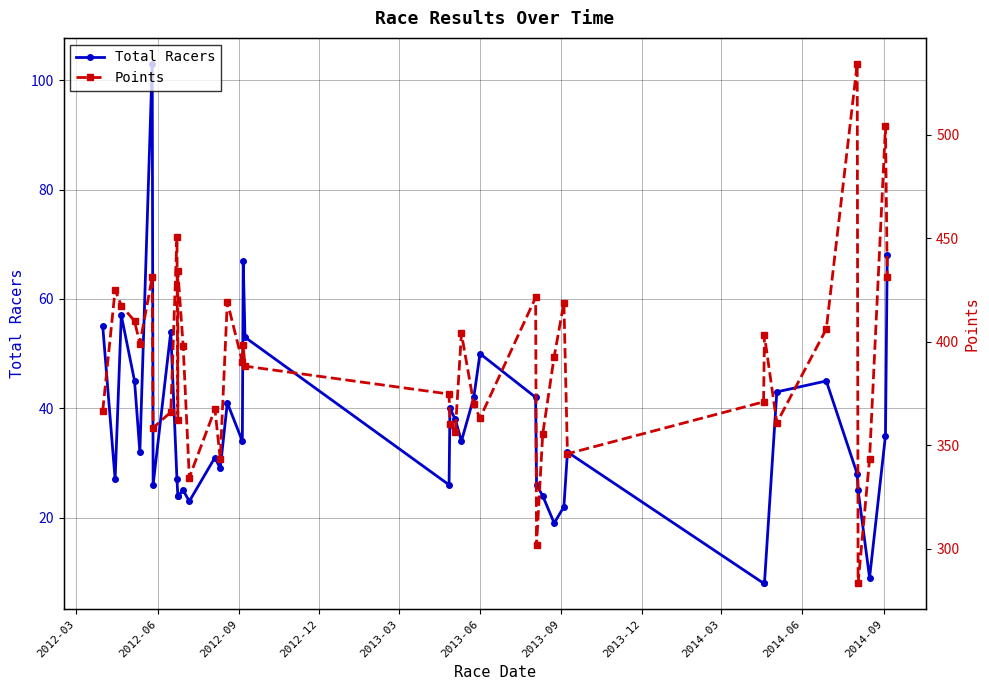

At which label does Total Racers first exceed 32?

2012-03